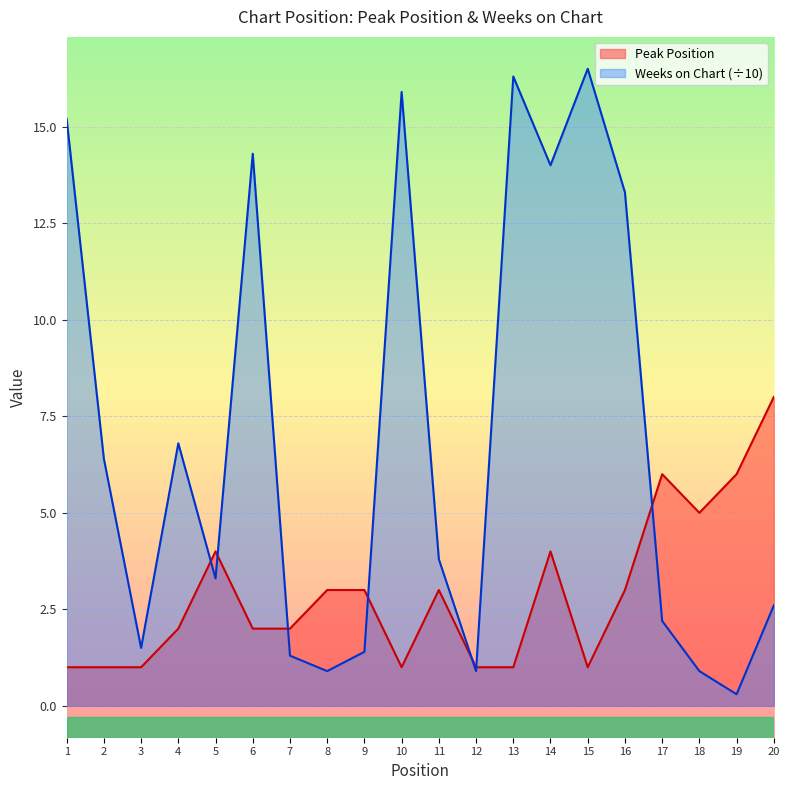

In Weeks on Chart, how many points are lower than both neighbors (excluding endpoints)?

6